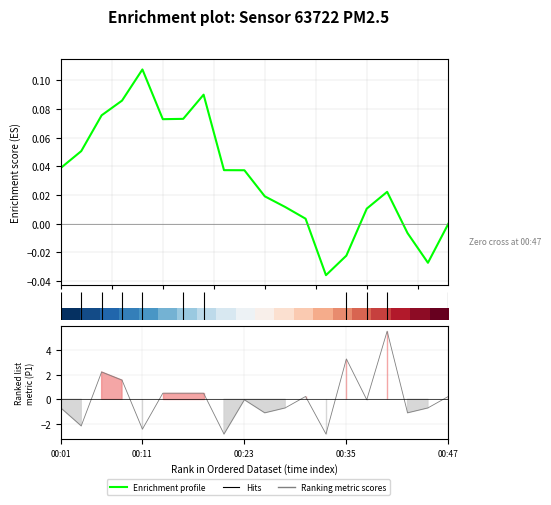

Where do Enrichment profile and Ranking metric scores first cross each other?

2.5 and 5.0